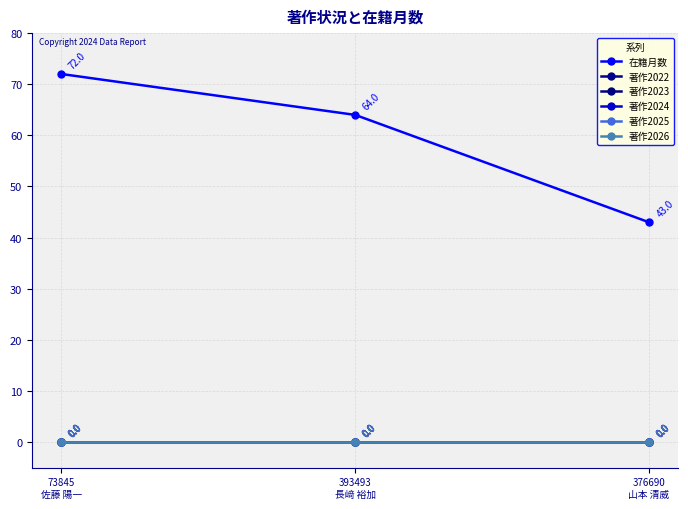

At which category is the sum across all series the highest?

73845
佐藤 陽一